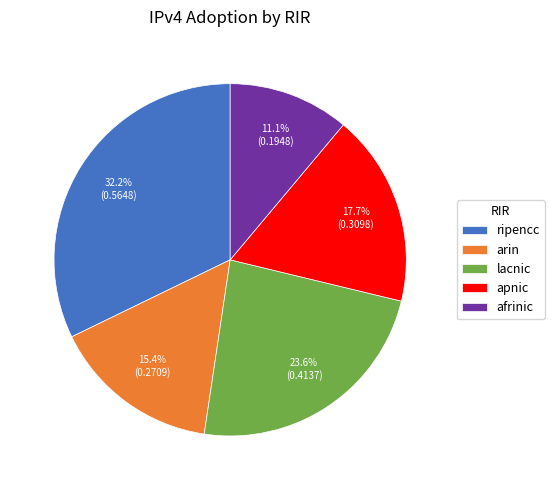

Between ripencc and lacnic, which is larger?

ripencc